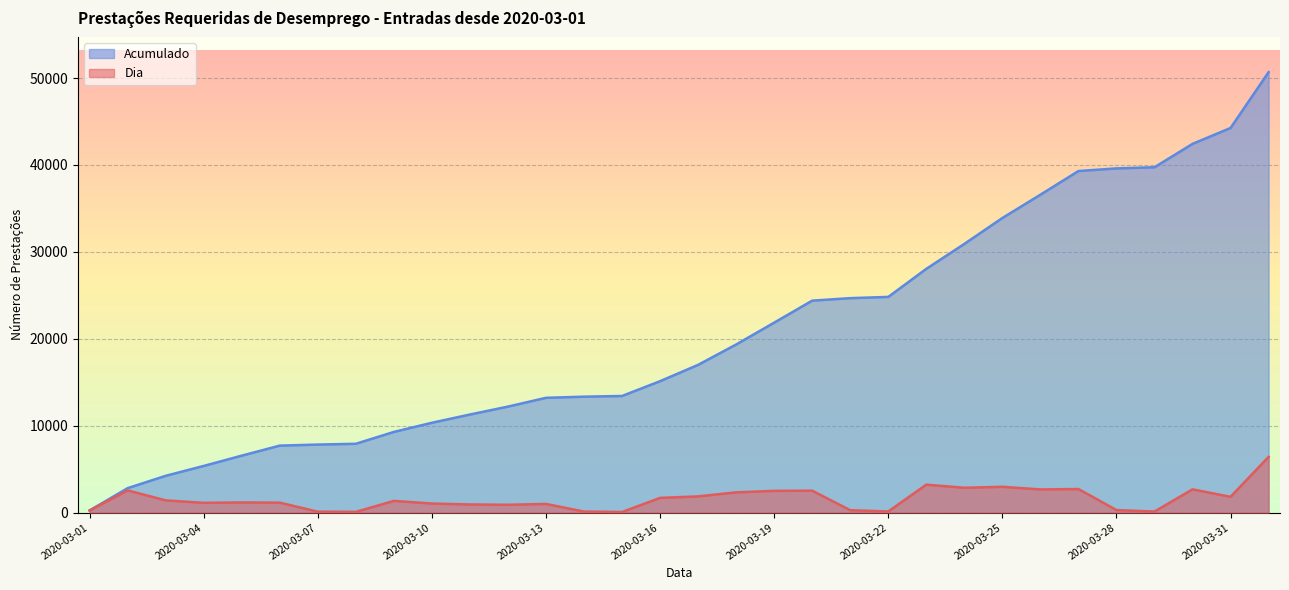

True or false: Acumulado has more than 0 points higher than both neighbors.

False